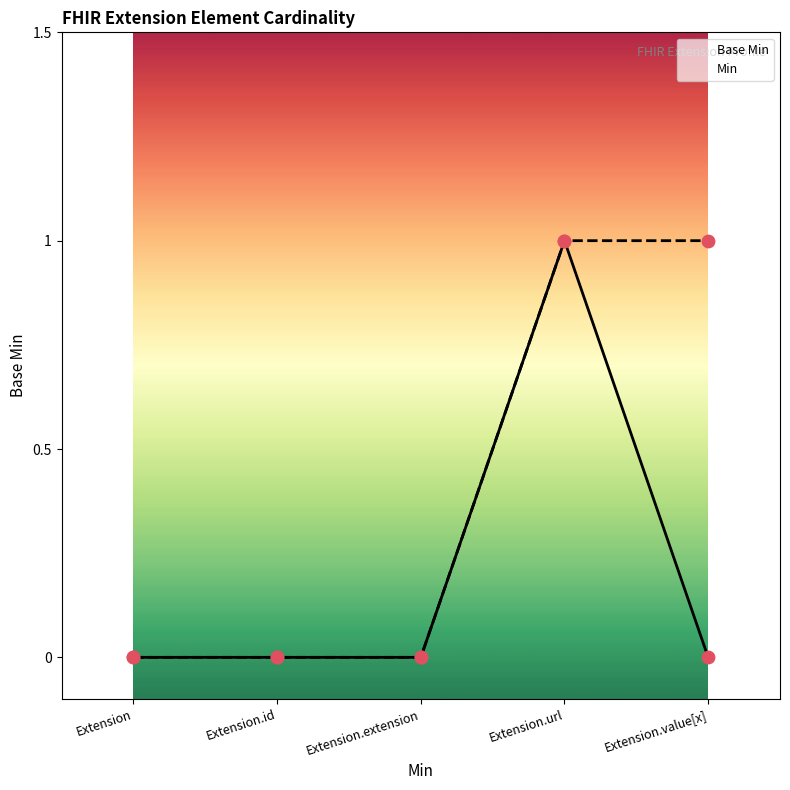

Between Extension.url and Extension, which is larger?

Extension.url